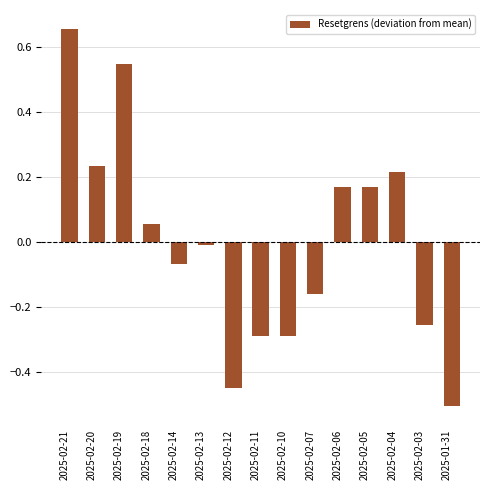

What position from the right is 2025-02-04?

3